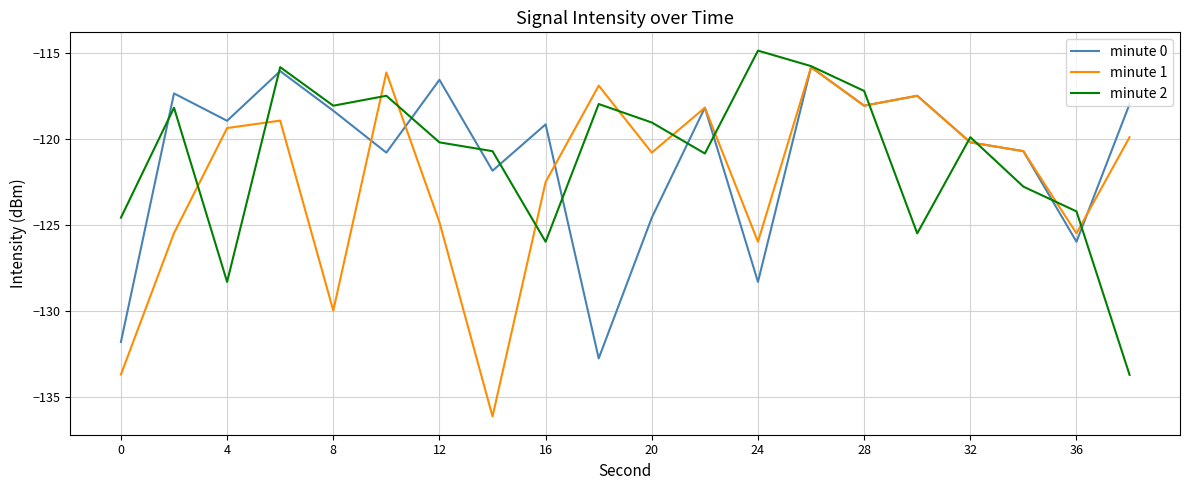

What is the lowest value of the minute 0 series?

-132.8